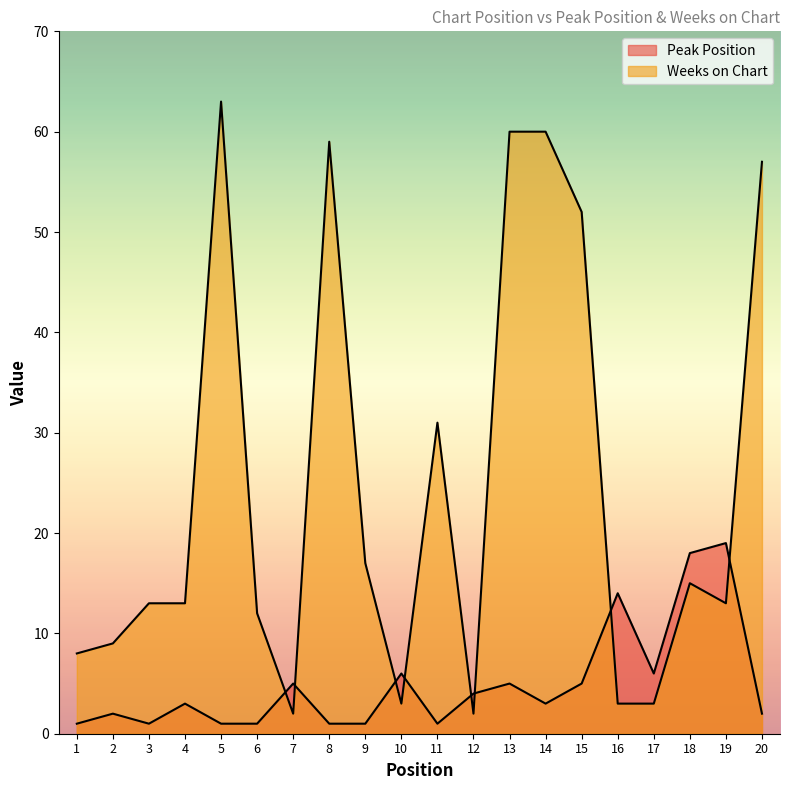

What are all the series names shown in the legend?

Peak Position, Weeks on Chart